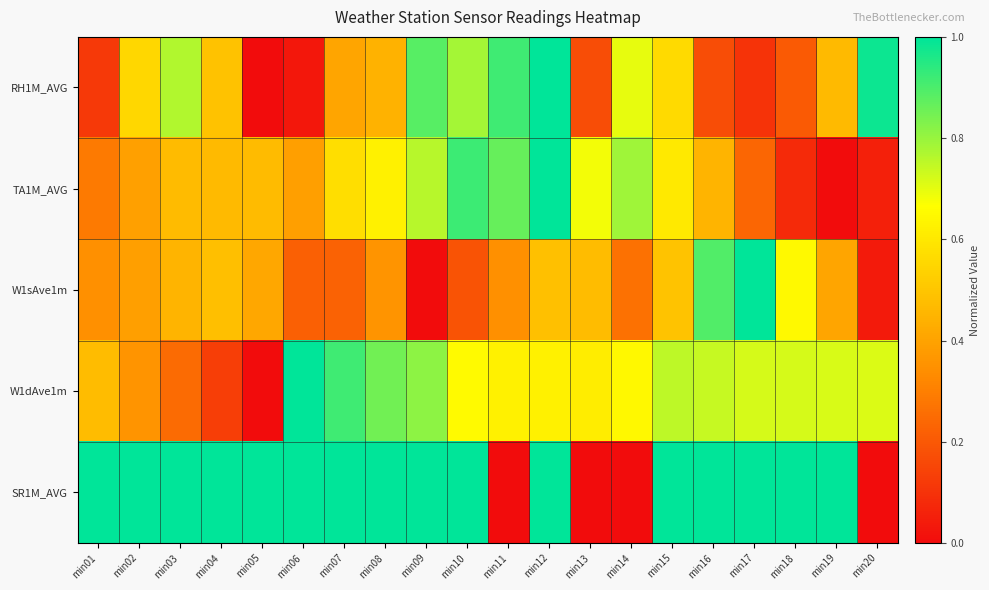

Reading left to right, list all the values displayed in this chart.

RH1M_AVG: min01=0.1	min02=0.6	min03=0.8	min04=0.5	min05=0.0	min06=0.0	min07=0.4	min08=0.4	min09=0.9	min10=0.8	min11=0.9	min12=1.0	min13=0.2	min14=0.7	min15=0.6	min16=0.2	min17=0.1	min18=0.2	min19=0.5	min20=1.0
TA1M_AVG: min01=0.3	min02=0.4	min03=0.5	min04=0.5	min05=0.5	min06=0.4	min07=0.6	min08=0.6	min09=0.8	min10=0.9	min11=0.9	min12=1.0	min13=0.7	min14=0.8	min15=0.6	min16=0.5	min17=0.2	min18=0.1	min19=0.0	min20=0.1
W1sAve1m: min01=0.3	min02=0.4	min03=0.4	min04=0.5	min05=0.4	min06=0.2	min07=0.2	min08=0.4	min09=0.0	min10=0.2	min11=0.3	min12=0.5	min13=0.5	min14=0.3	min15=0.5	min16=0.9	min17=1.0	min18=0.6	min19=0.4	min20=0.0
W1dAve1m: min01=0.5	min02=0.4	min03=0.2	min04=0.1	min05=0.0	min06=1.0	min07=0.9	min08=0.8	min09=0.8	min10=0.7	min11=0.6	min12=0.6	min13=0.6	min14=0.6	min15=0.8	min16=0.7	min17=0.7	min18=0.7	min19=0.7	min20=0.7
SR1M_AVG: min01=1.0	min02=1.0	min03=1.0	min04=1.0	min05=1.0	min06=1.0	min07=1.0	min08=1.0	min09=1.0	min10=1.0	min11=0.0	min12=1.0	min13=0.0	min14=0.0	min15=1.0	min16=1.0	min17=1.0	min18=1.0	min19=1.0	min20=0.0